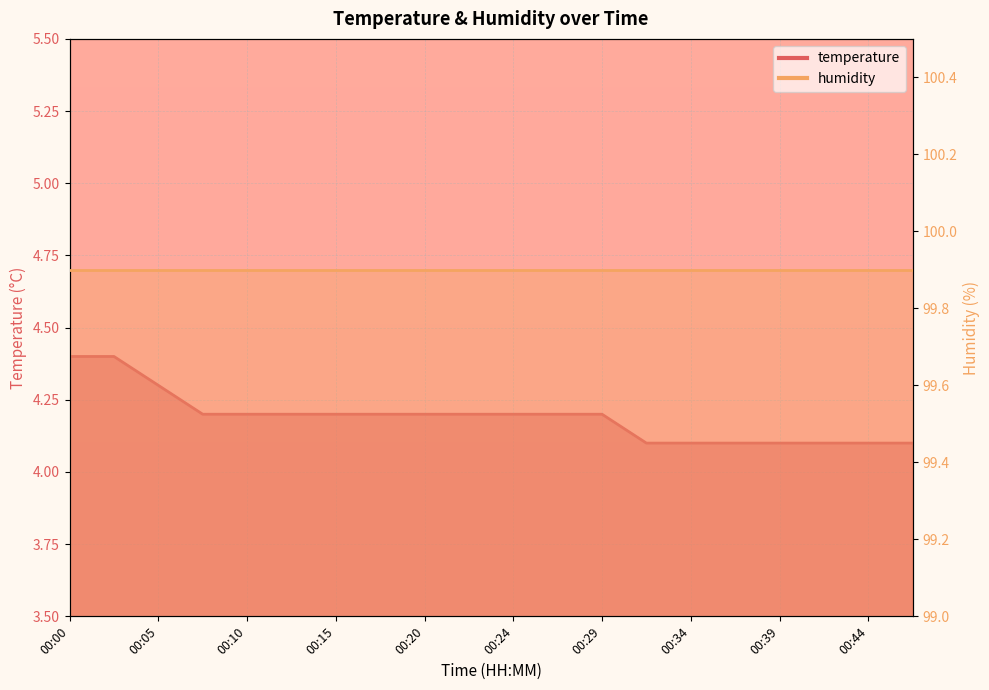

Reading right to left, what are all the values shown in this chart?

4.1	4.1	4.1	4.1	4.1	4.1	4.1	4.2	4.2	4.2	4.2	4.2	4.2	4.2	4.2	4.2	4.2	4.3	4.4	4.4